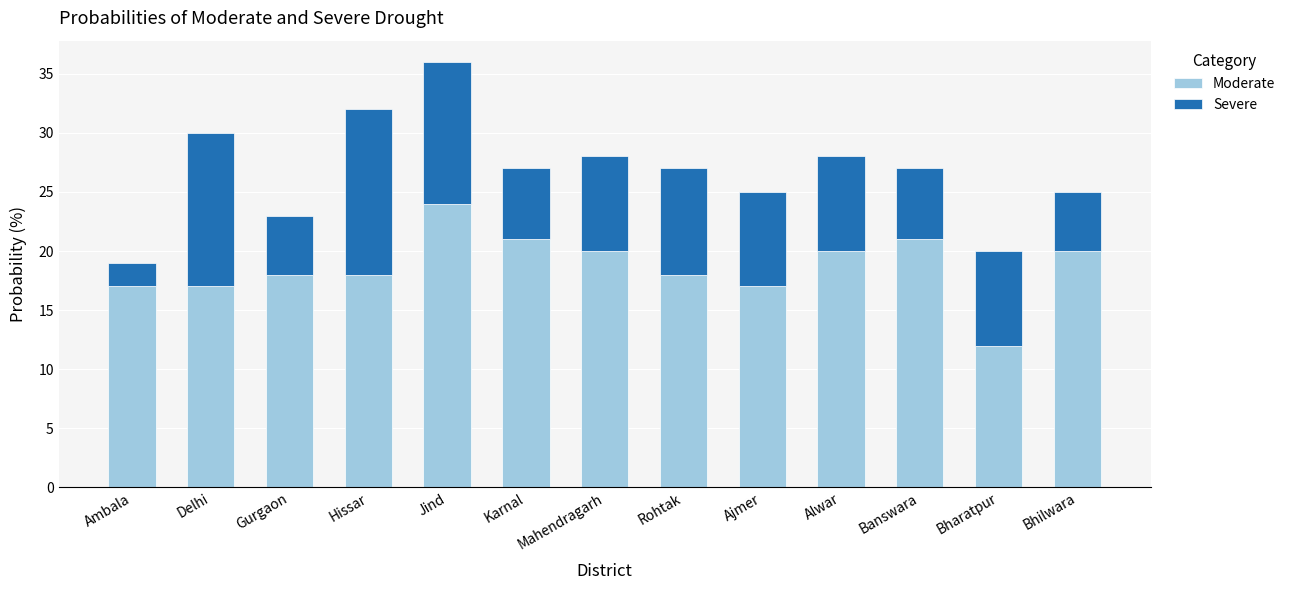

Is it true that Moderate equals 9 at Banswara?

False